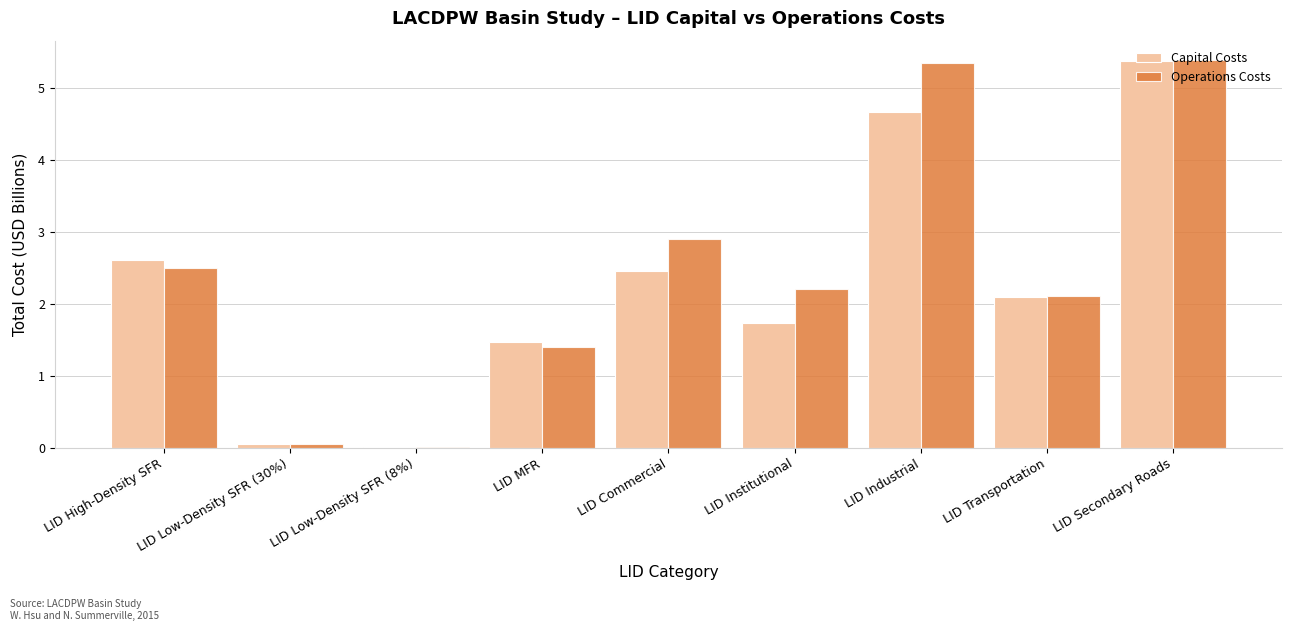

How many series are shown in this chart?

2